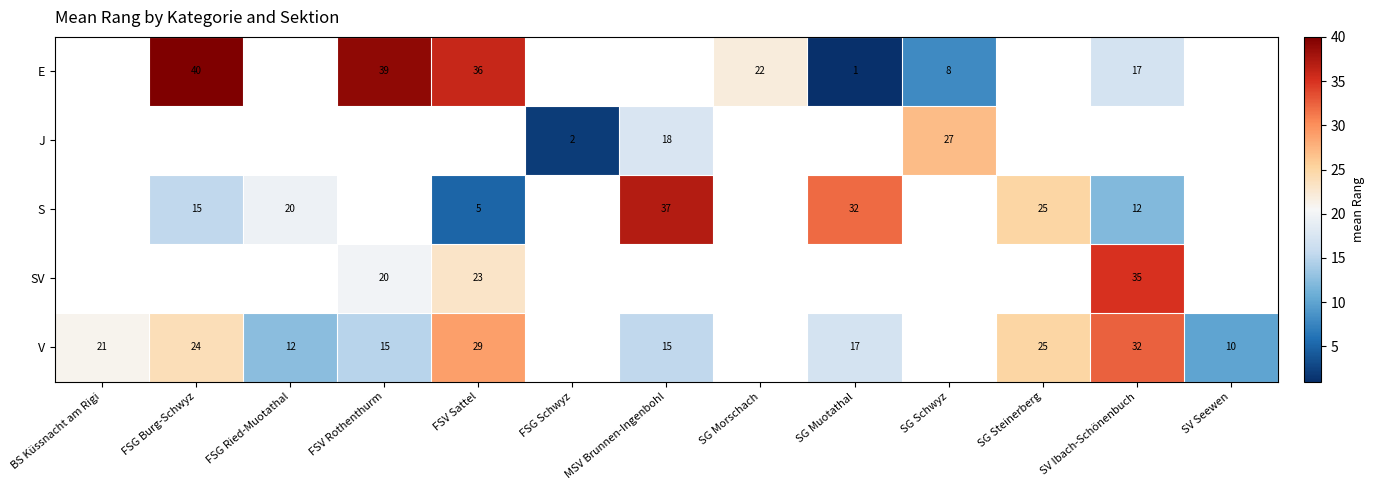

The value of SV at SV Ibach-Schönenbuch is 10. True or false?

False